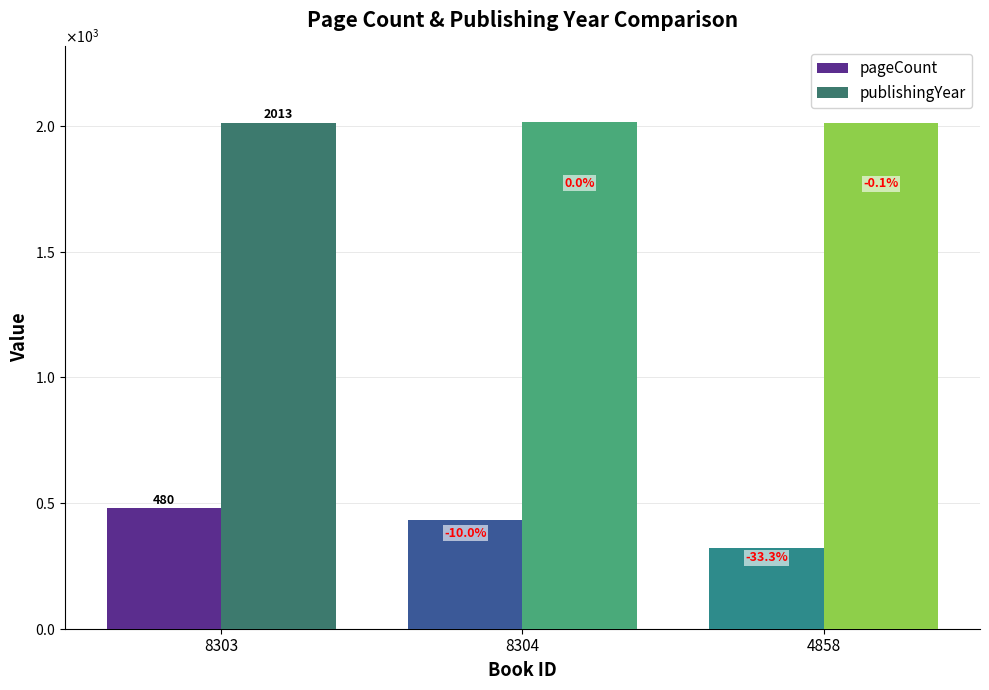

At which category does the chart reach its peak across all series?

8304